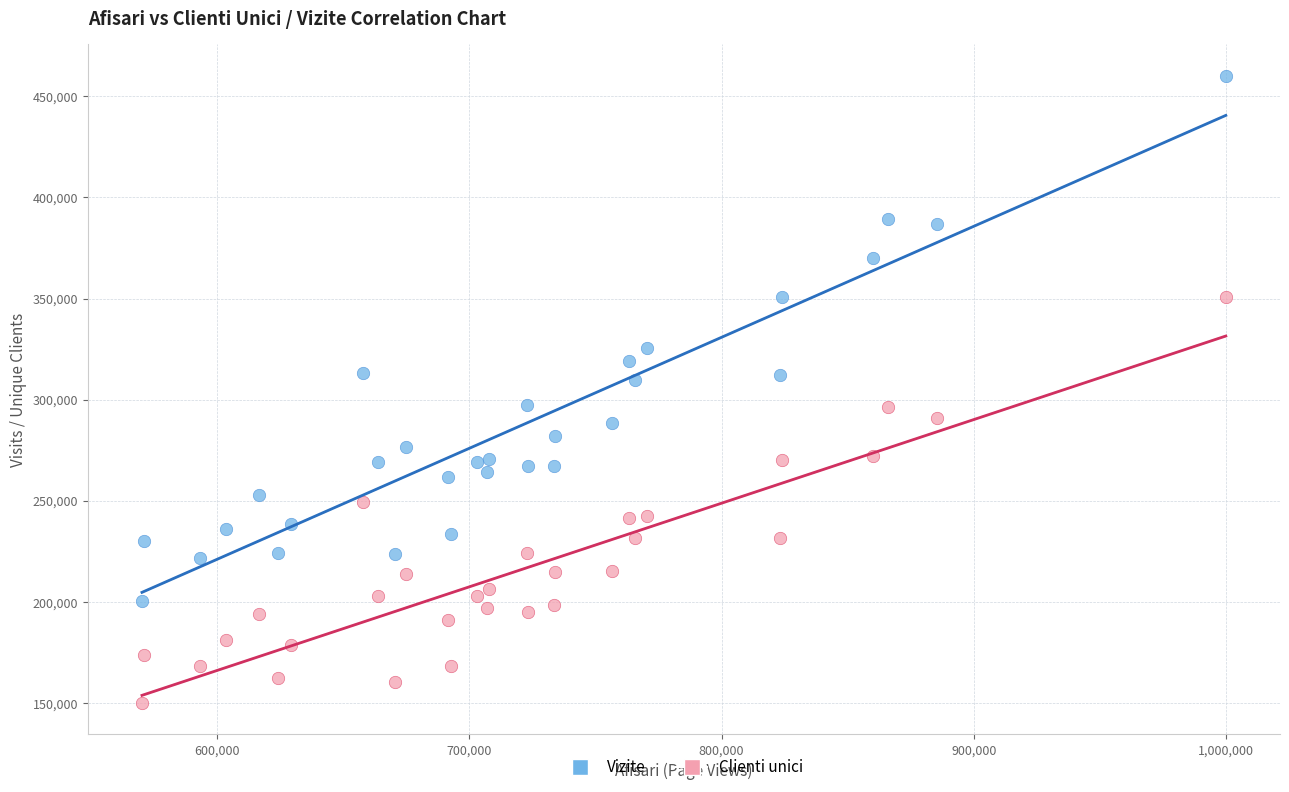

What are all the series names shown in the legend?

Vizite, Clienti unici